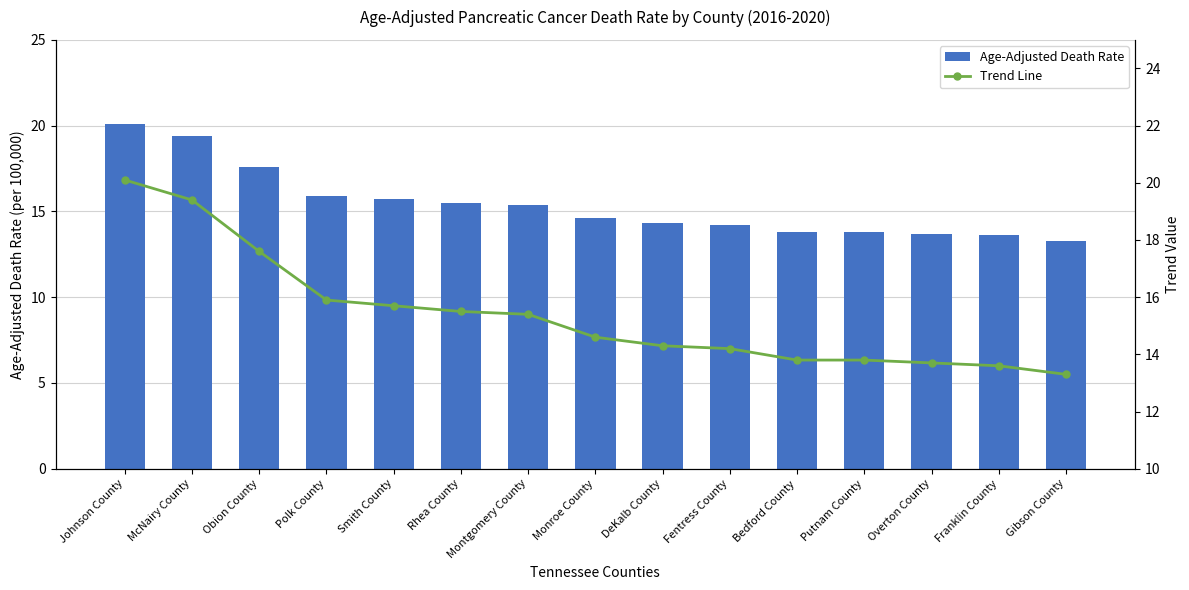

At which label does Trend Line first exceed 14?

Johnson County